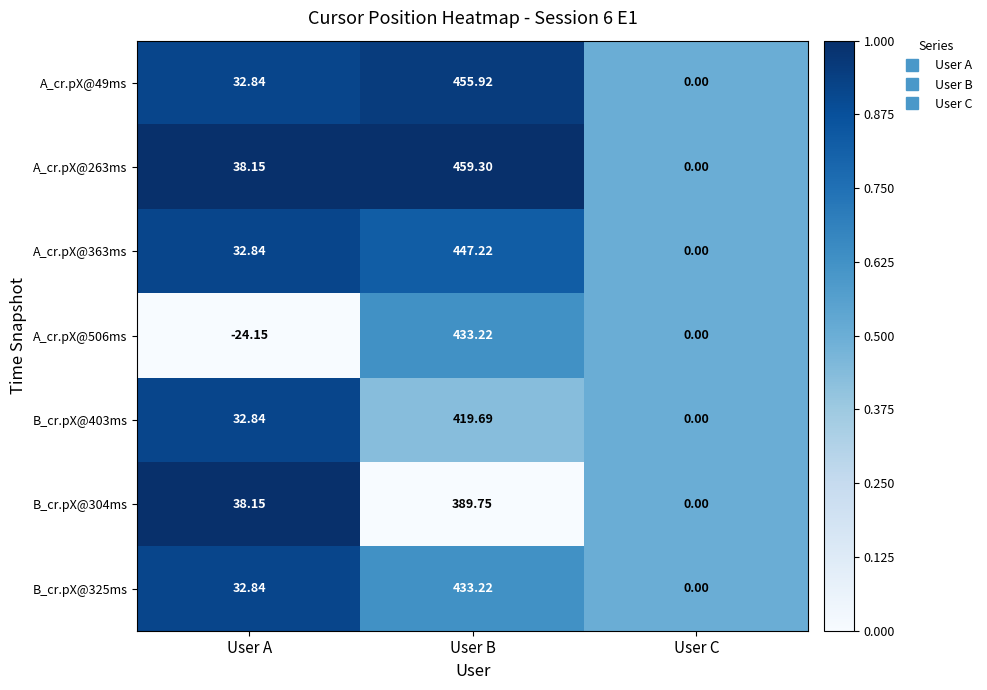

Which category has the lowest value in the A_cr.pX@363ms series?

User C